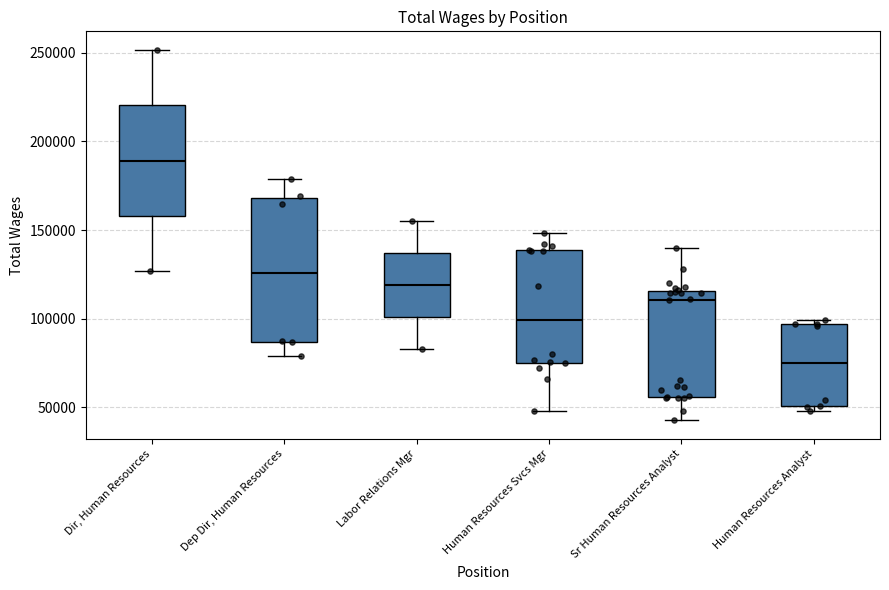

Reading left to right, read every box against the y-axis: the position of its median line, the range the box covers, and the ends of its whiskers. The values are not printed on the chart, so give them approximately, as read against the axis.

Dir, Human Resources: median 190000, box 160000 to 220000, whiskers 125000 to 250000
Dep Dir, Human Resources: median 125000, box 85000 to 170000, whiskers 80000 to 180000
Labor Relations Mgr: median 120000, box 100000 to 135000, whiskers 85000 to 155000
Human Resources Svcs Mgr: median 100000, box 75000 to 140000, whiskers 50000 to 150000
Sr Human Resources Analyst: median 110000, box 55000 to 115000, whiskers 45000 to 140000
Human Resources Analyst: median 75000, box 50000 to 95000, whiskers 50000 (just below the box's lower edge) to 100000